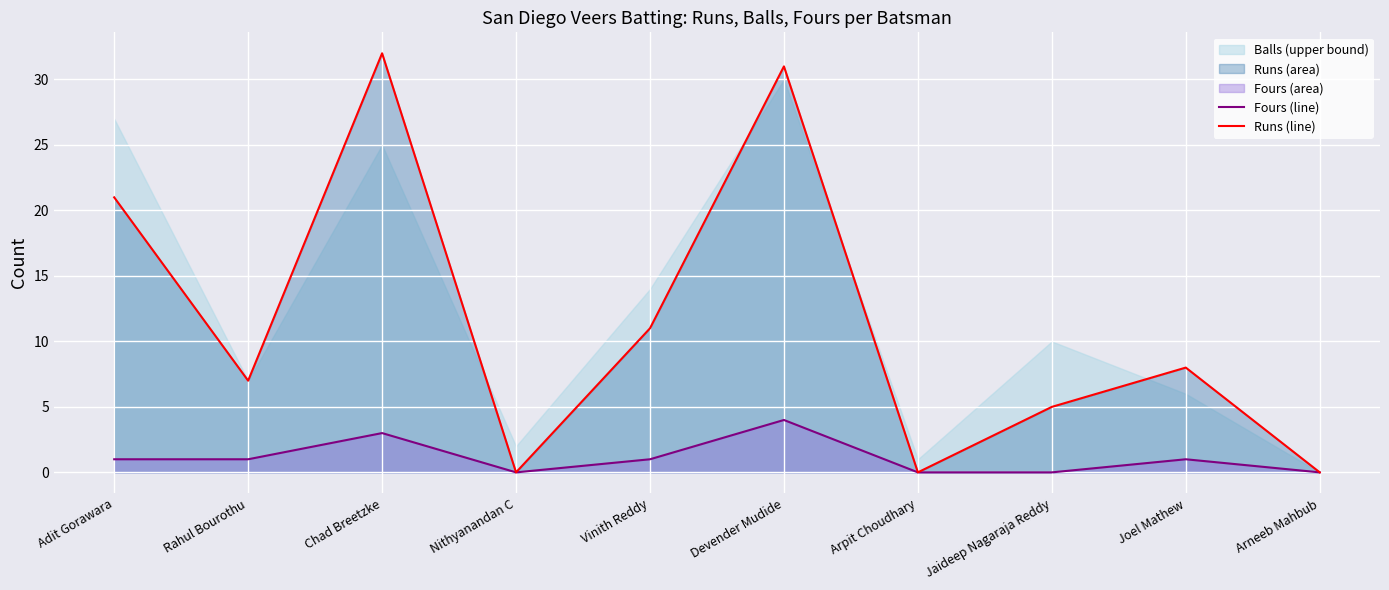

The value of Fours (line) at Arpit Choudhary is -3. True or false?

False